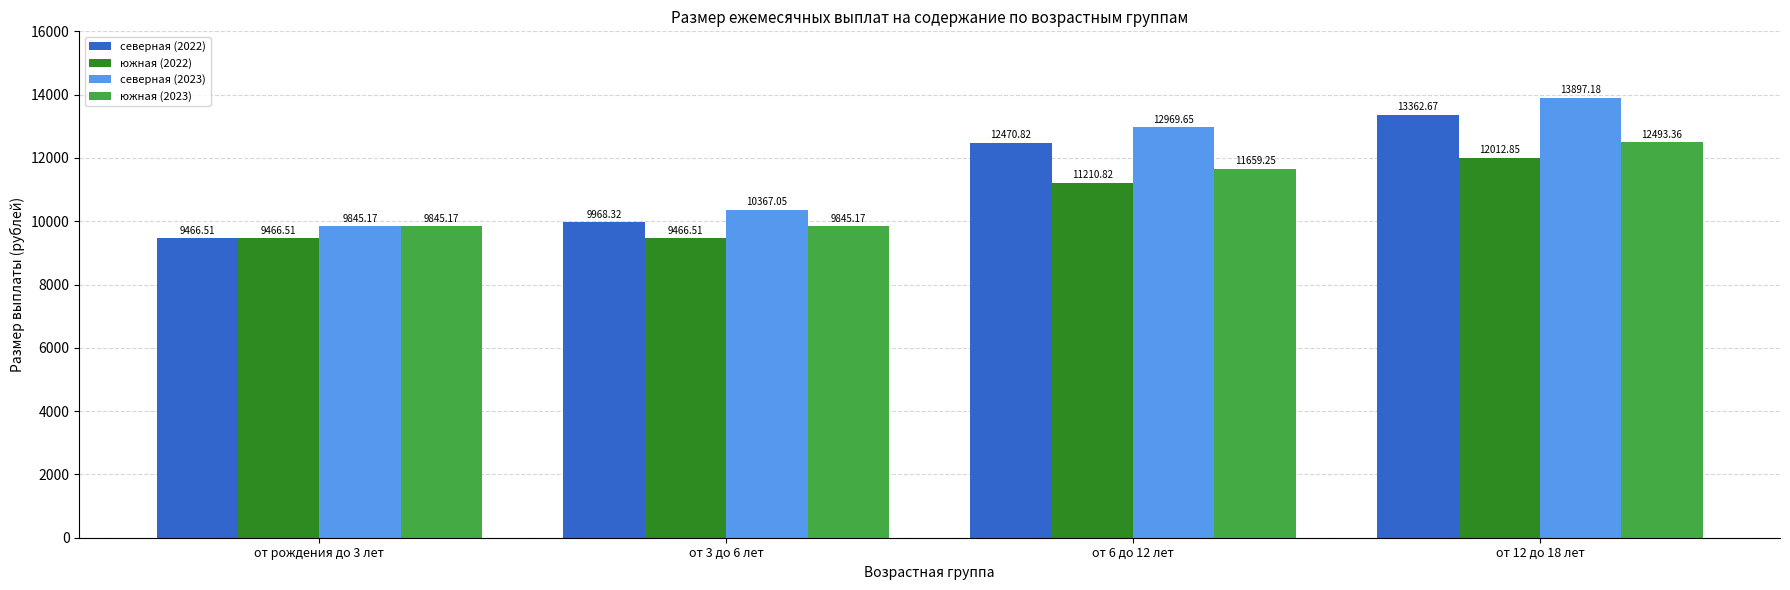

Are the bars grouped side by side (vs. stacked)?

Yes